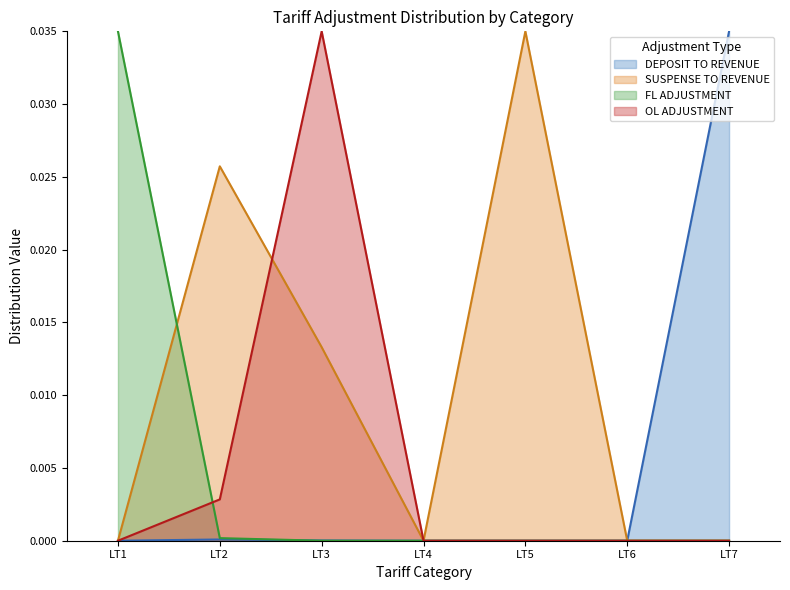

How many values in DEPOSIT TO REVENUE are above zero?

3